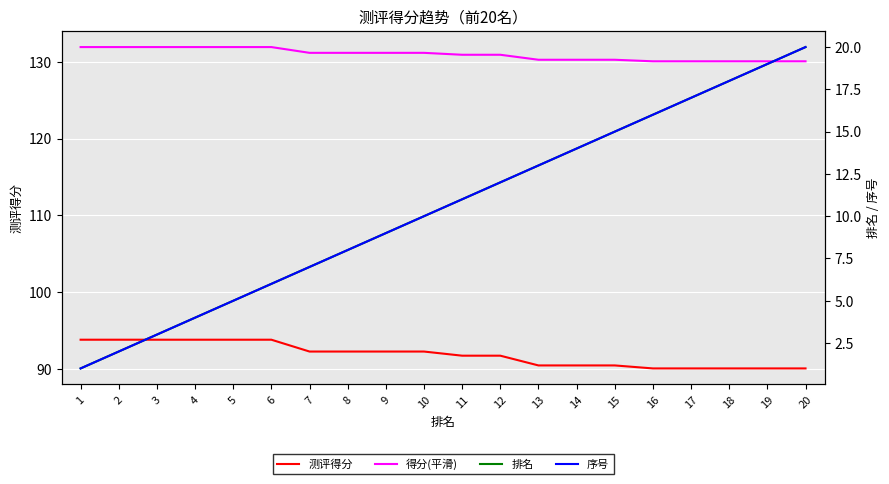

Is it true that 排名 equals 0.8 at 2?

False